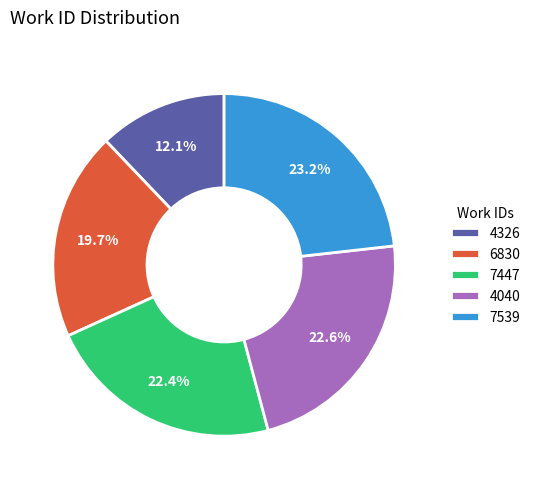

How many slices are in this pie chart?

5